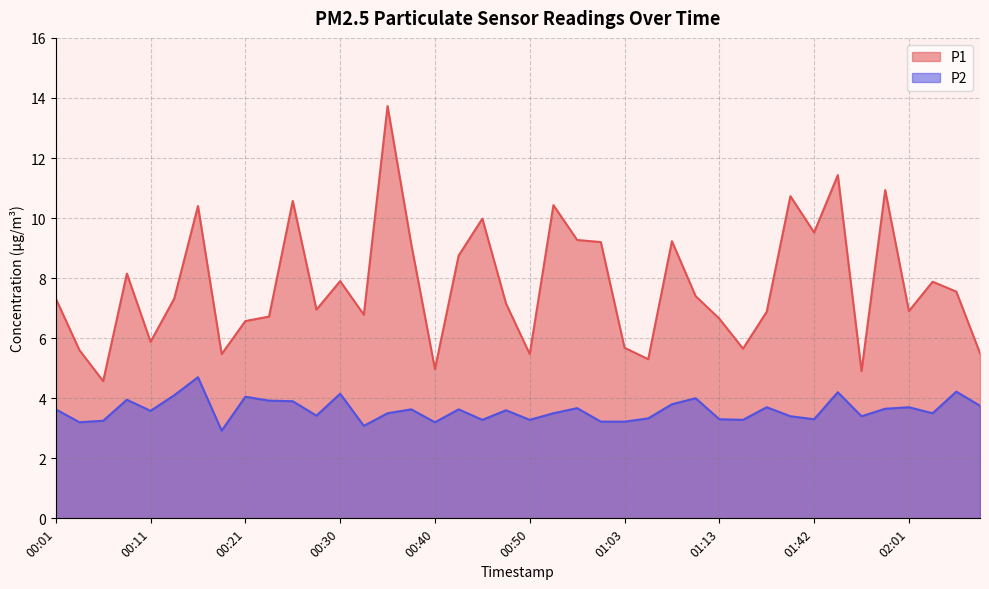

Where is the first local minimum for P1?

00:06